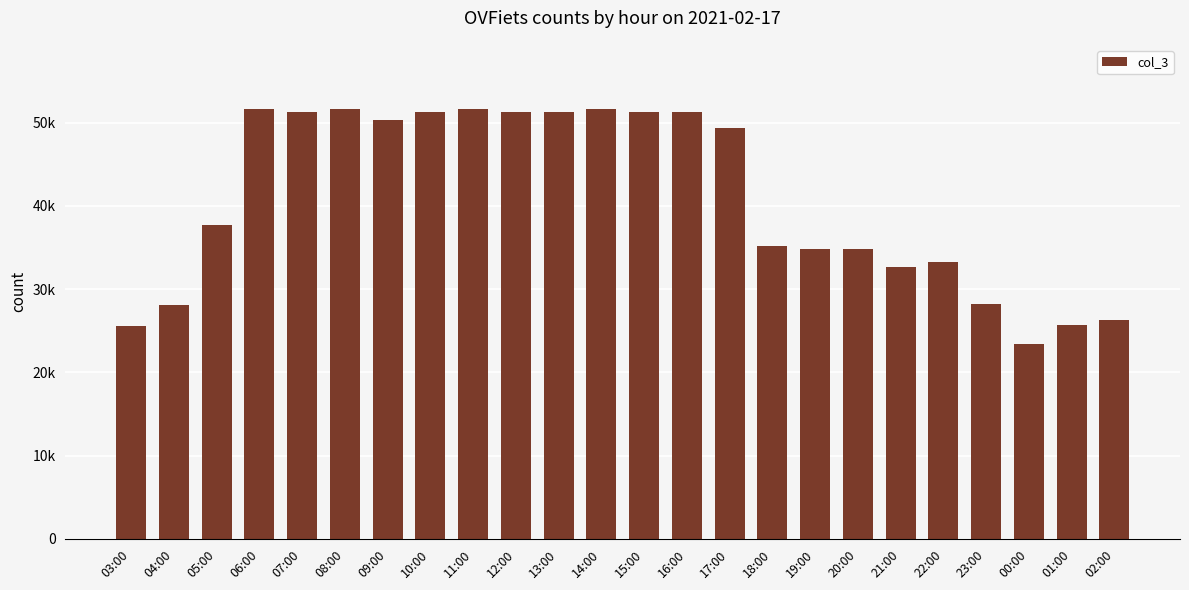

Which category has the lowest value across all series?

00:00